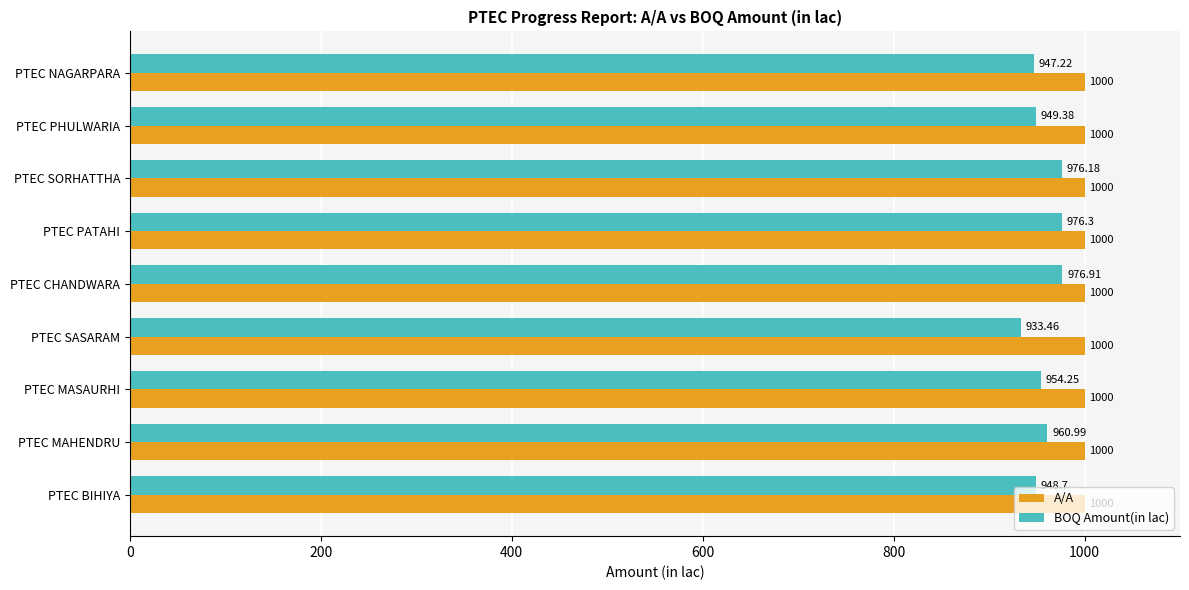

How many values in the BOQ Amount(in lac) series exceed 954?

5